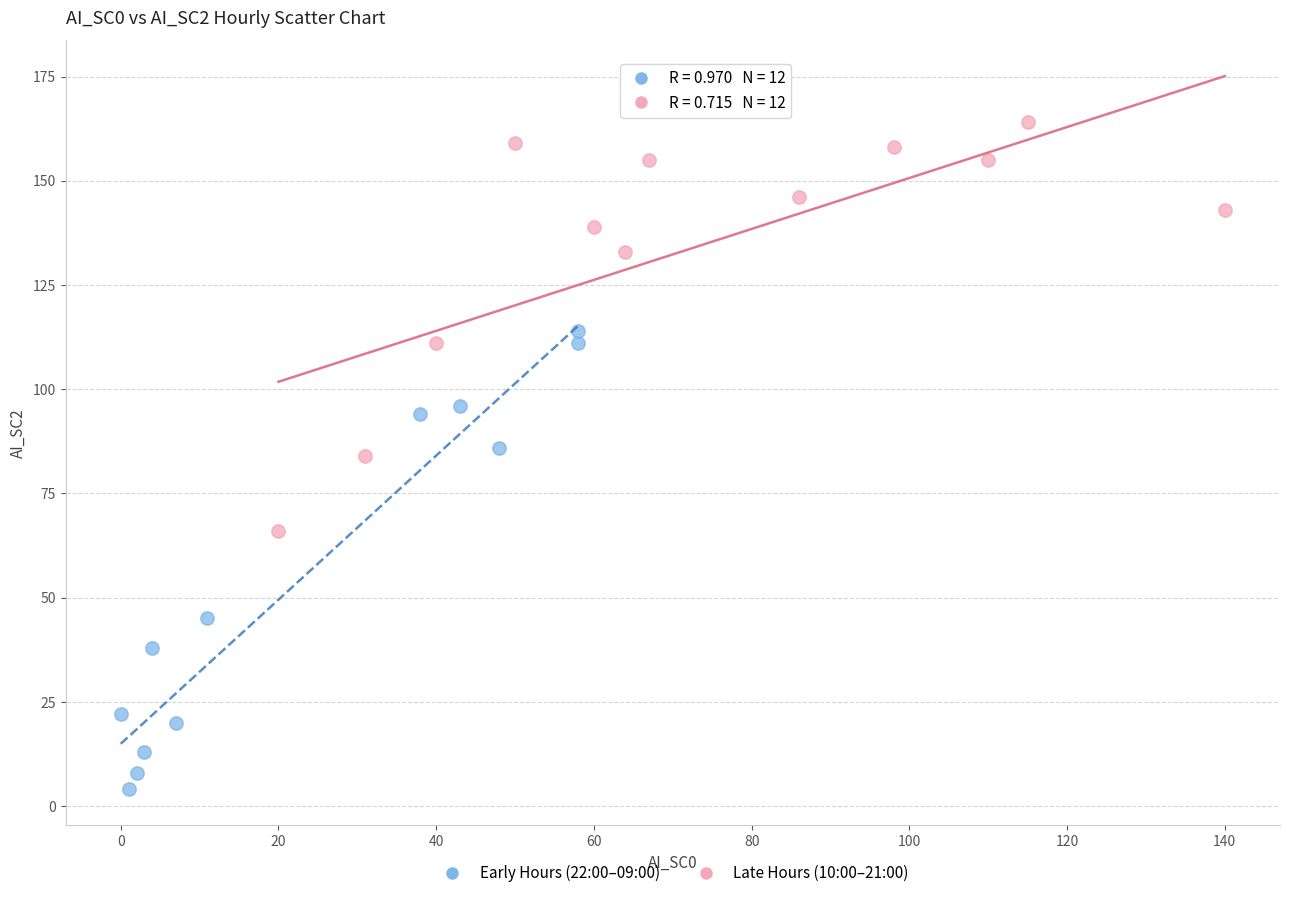

Which series contains the highest Y value?

Late Hours (10:00–21:00)